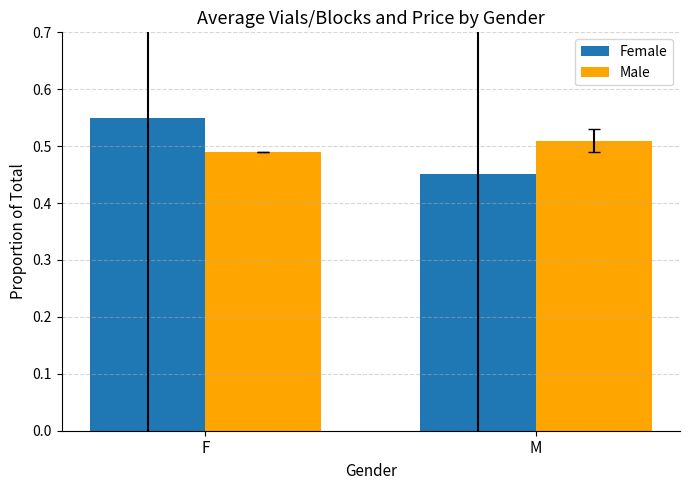

How many Female values are between 0 and 1?

2